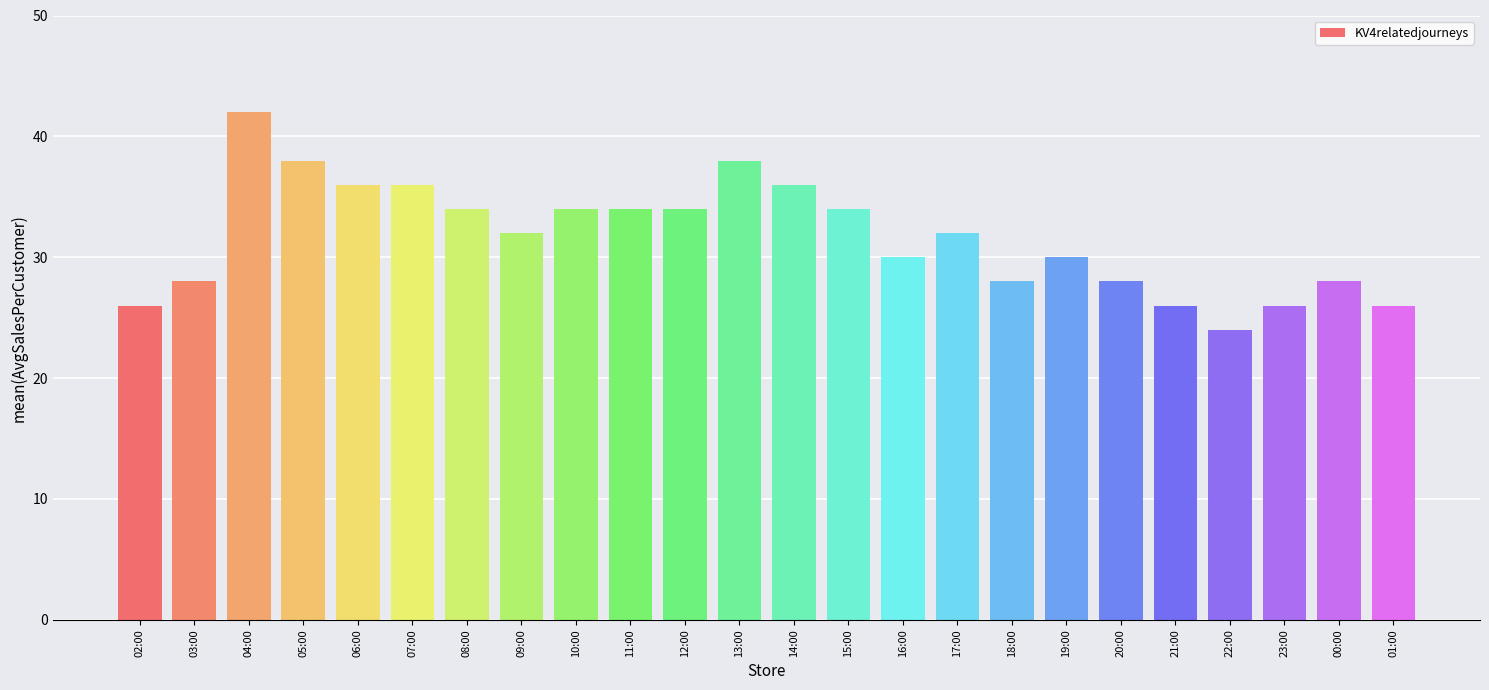

Count the values in the range 28 to 36.

16